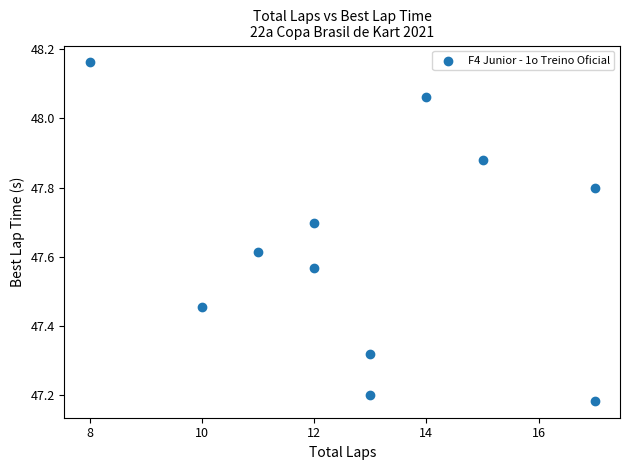

What is the average X value?

12.9